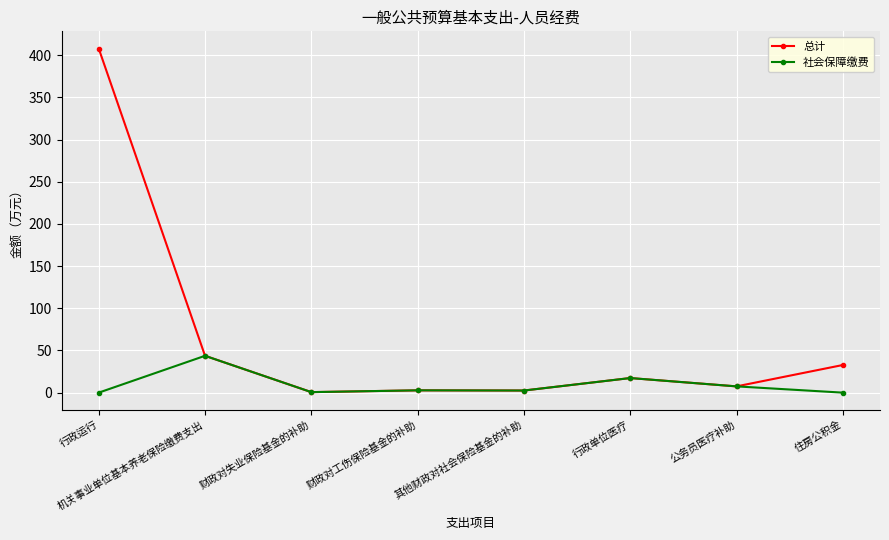

Rank the series by their maximum value, from lowest to highest.

社会保障缴费, 总计